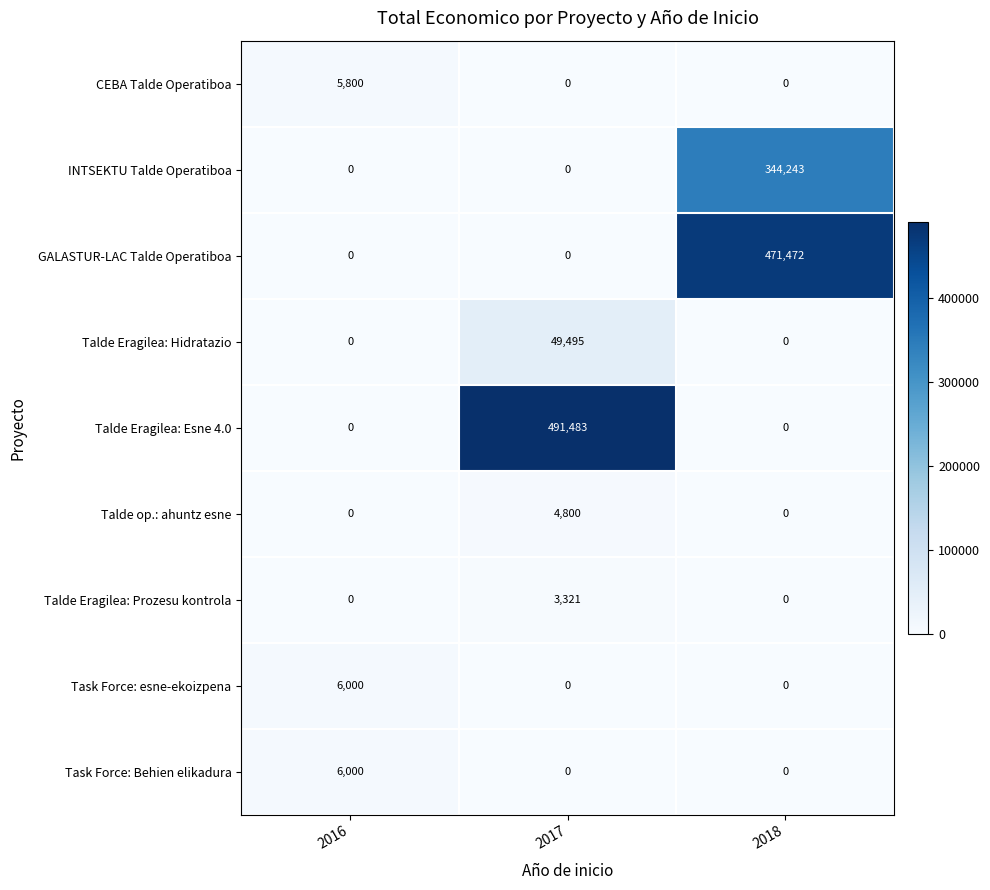

Which series changed the most between 2016 and 2018?

GALASTUR-LAC Talde Operatiboa